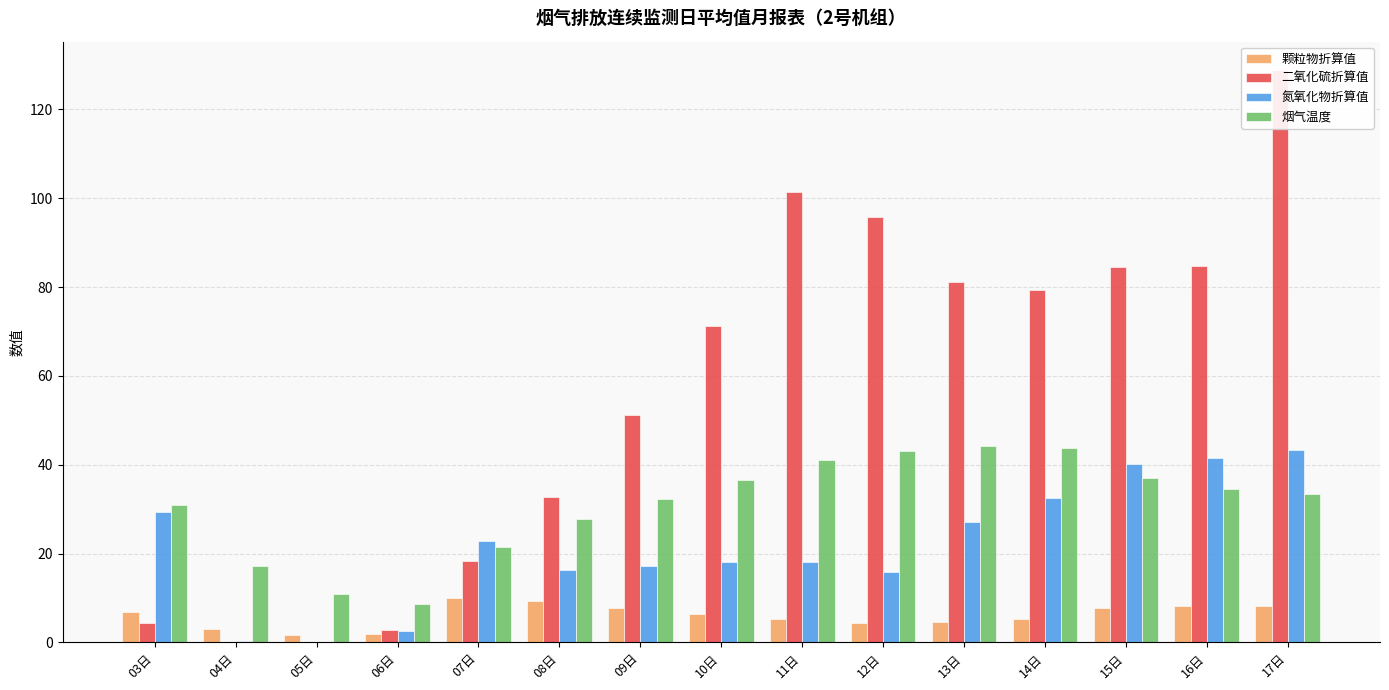

Is it true that 烟气温度 equals 8.8 at 09日?

False